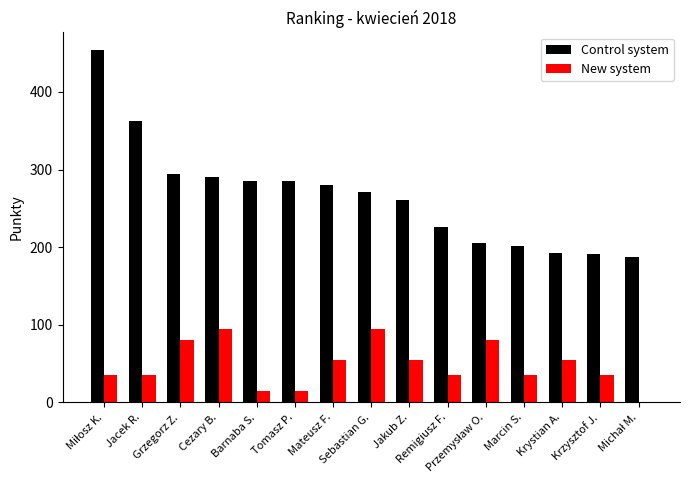

What is the highest value of the New system series?

95